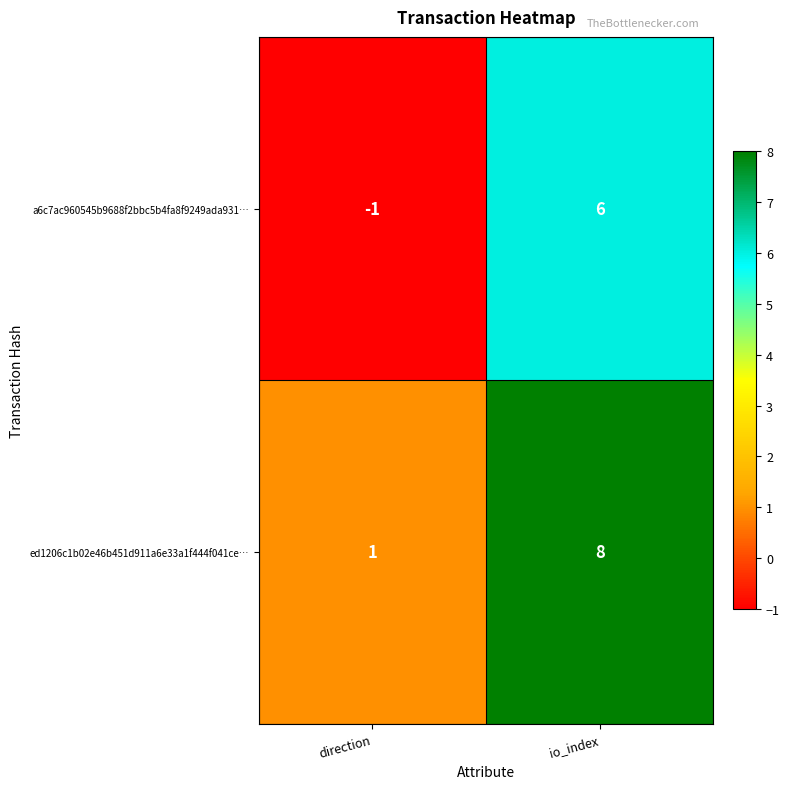

What is the smallest value displayed?

-1